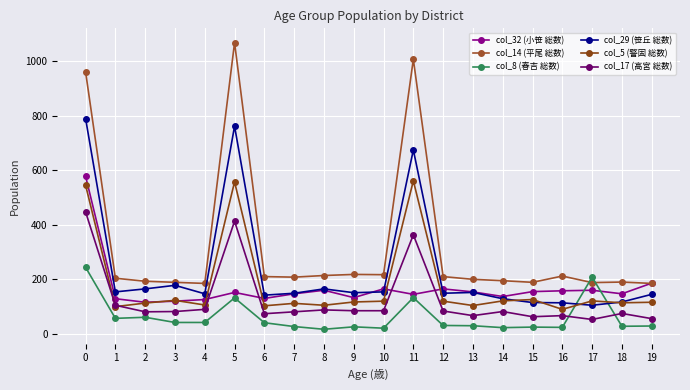

Which series ends up on top after the final intersection of col_8 (春吉 総数) and col_32 (小笹 総数)?

col_32 (小笹 総数)